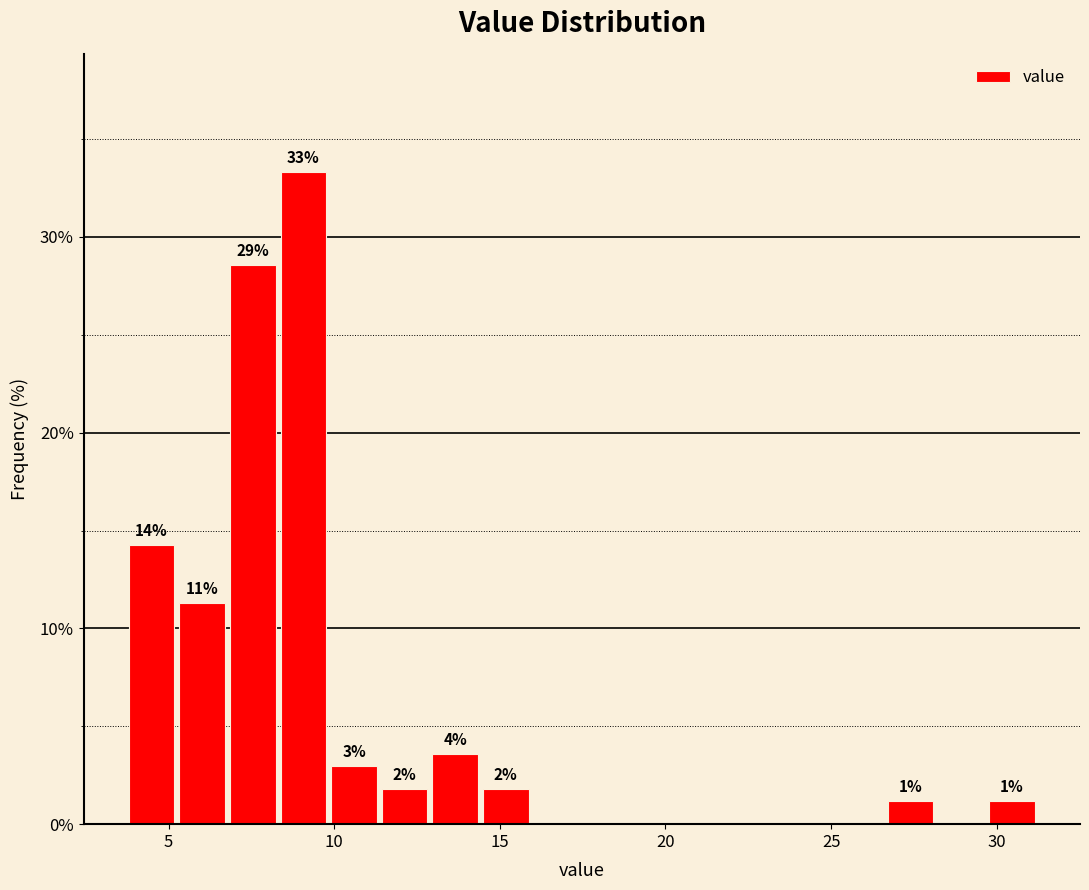

Around what value on the x-axis is the tallest bar? Give the approximate position of its centre, as read against the axis.

9.0